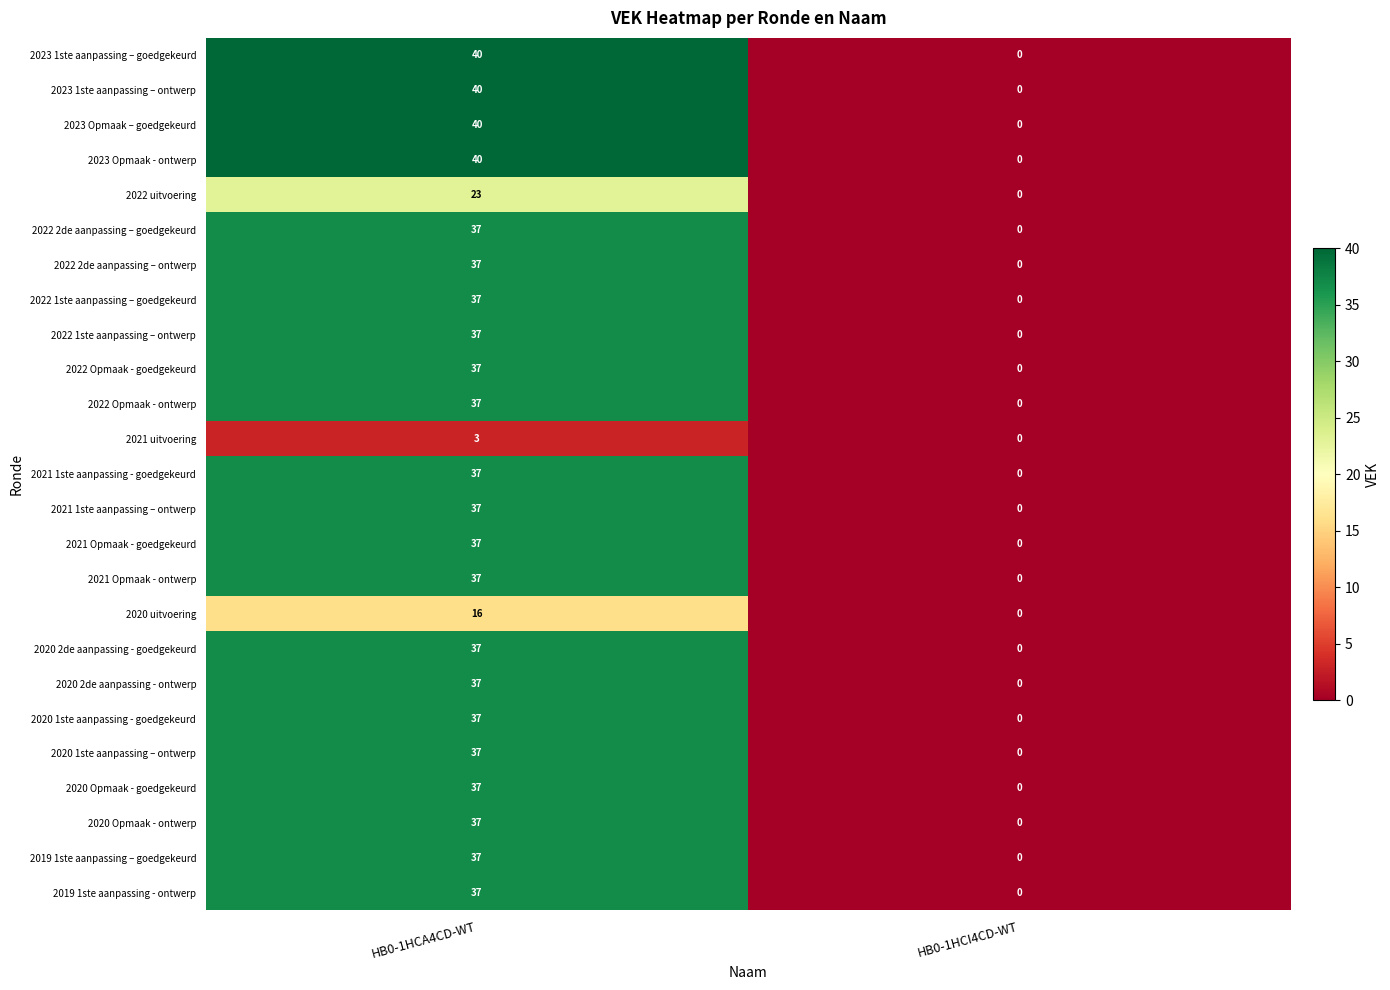

The 2020 Opmaak - goedgekeurd series shows 37 at HB0-1HCA4CD-WT. True or false?

True